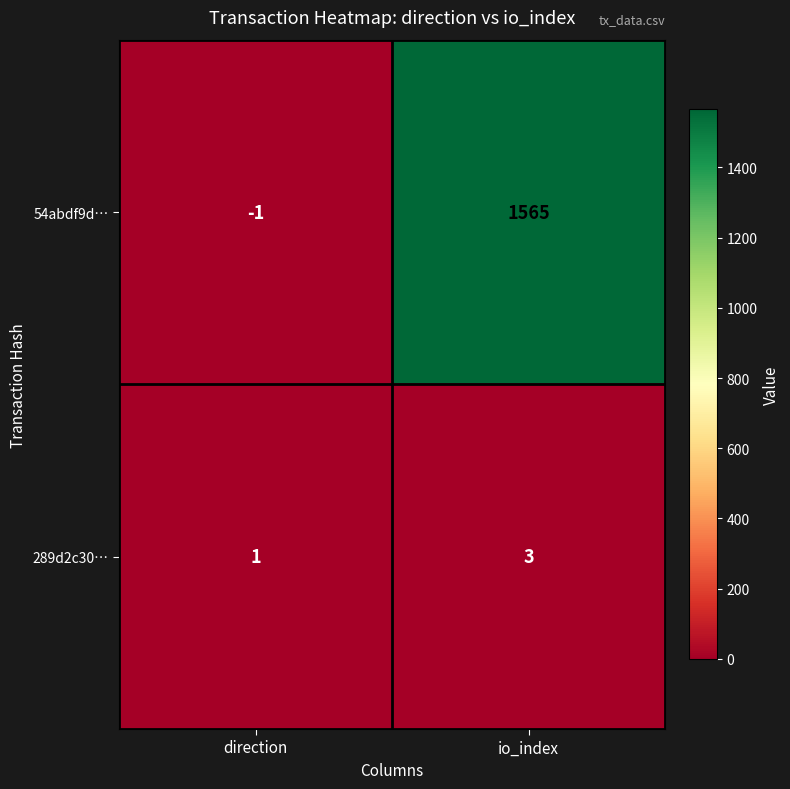

How many negative values does the 54abdf9d… series have?

1